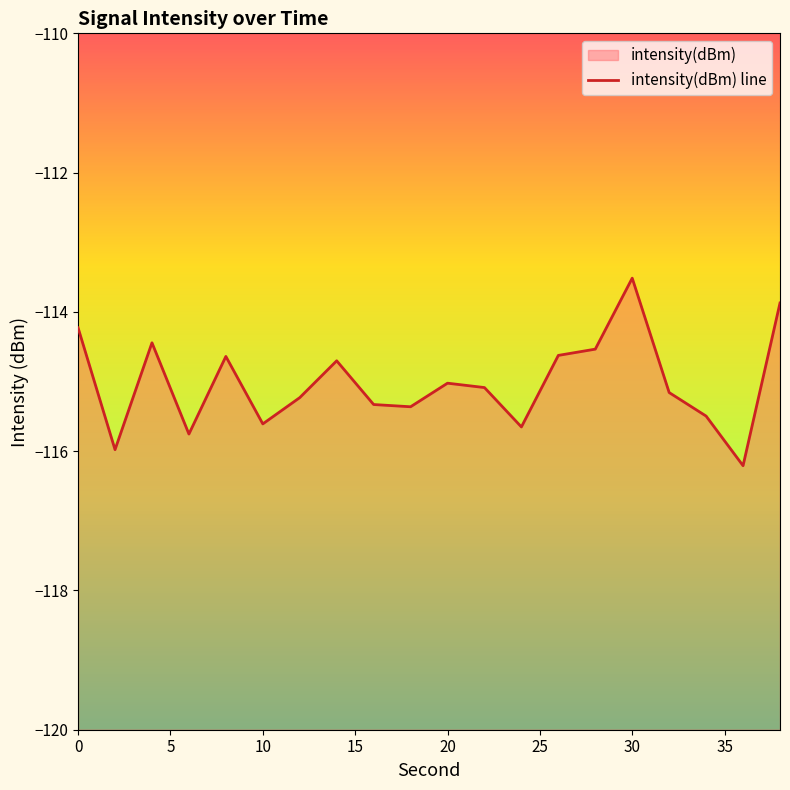

Is it true that the value at 16 is -150.3?

False